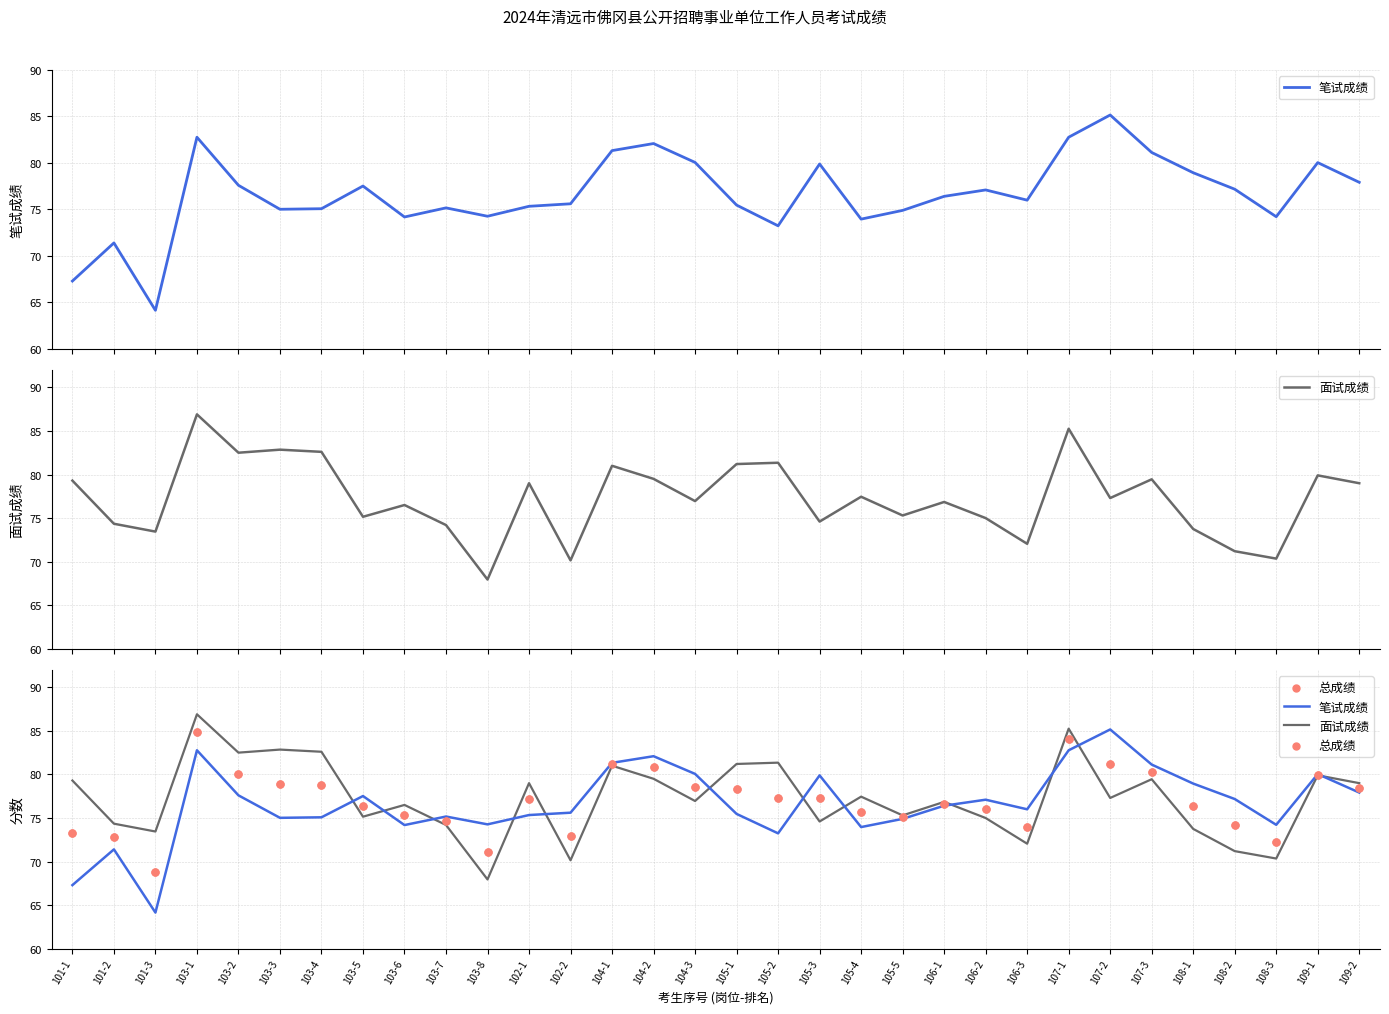

Which series contains the highest Y value?

面试成绩